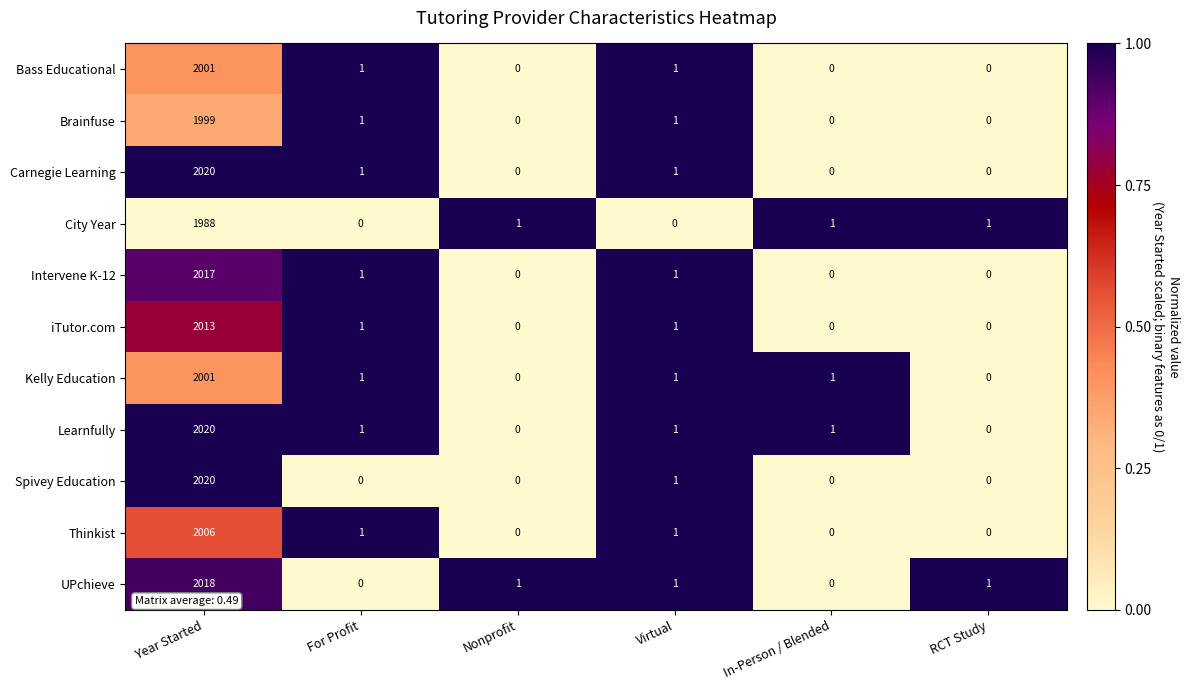

At which category is the sum across all series the highest?

Year Started